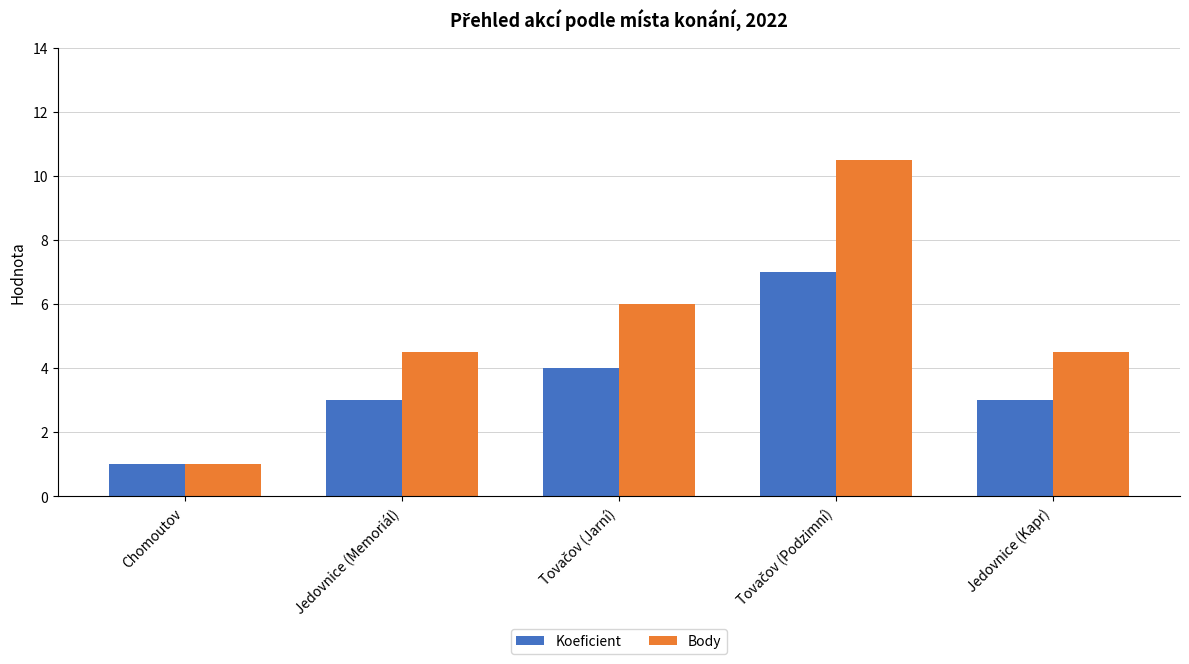

What is the difference between the maximum and minimum values in the Body series?

9.5